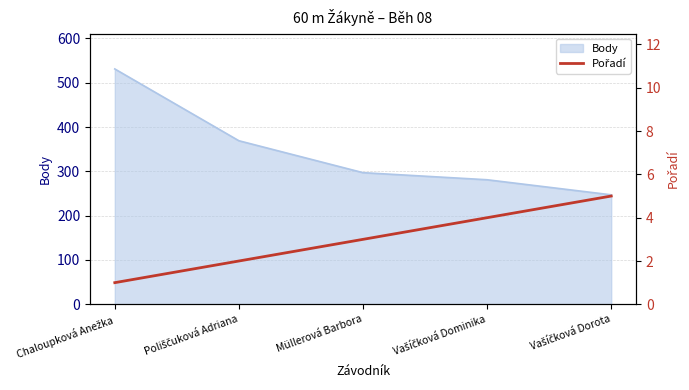

What is the minimum value shown in the chart?

1